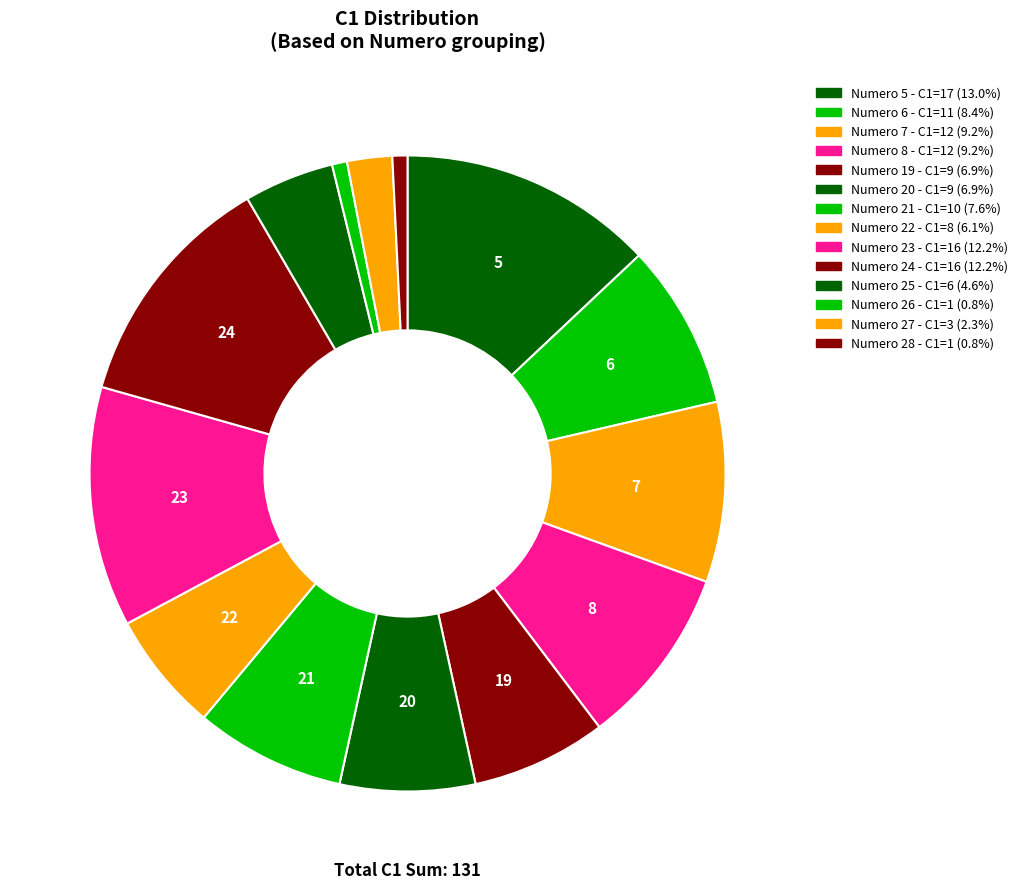

Combined, do Numero 26 and Numero 6 account for over 50%?

No